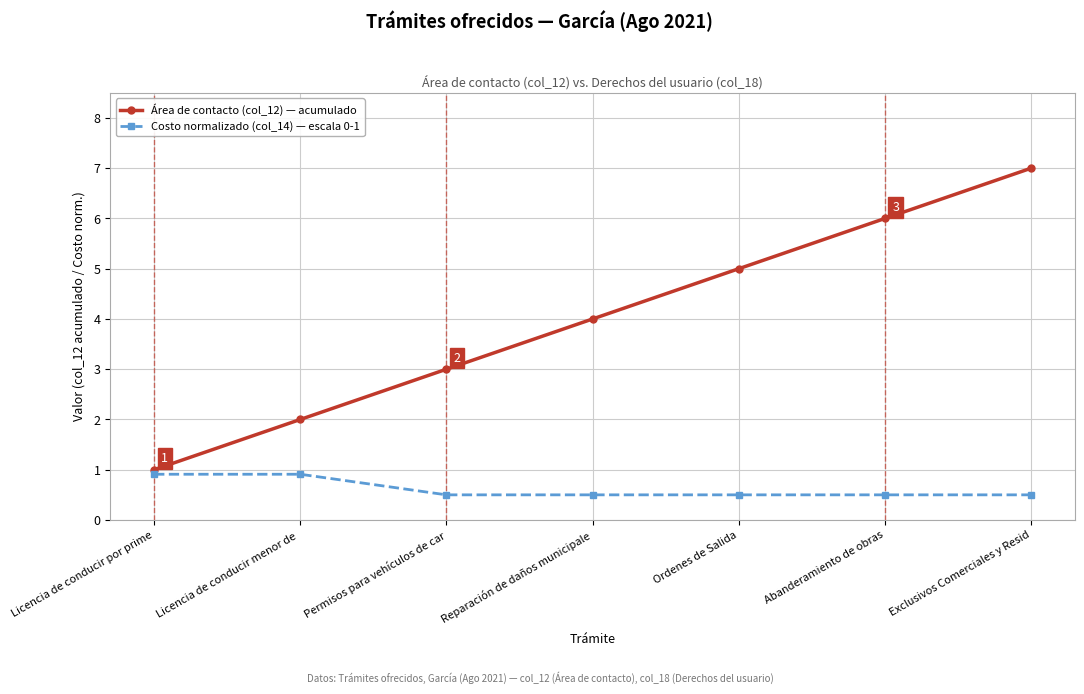

What is the difference between the highest and lowest values at Licencia de conducir por prime?

0.1